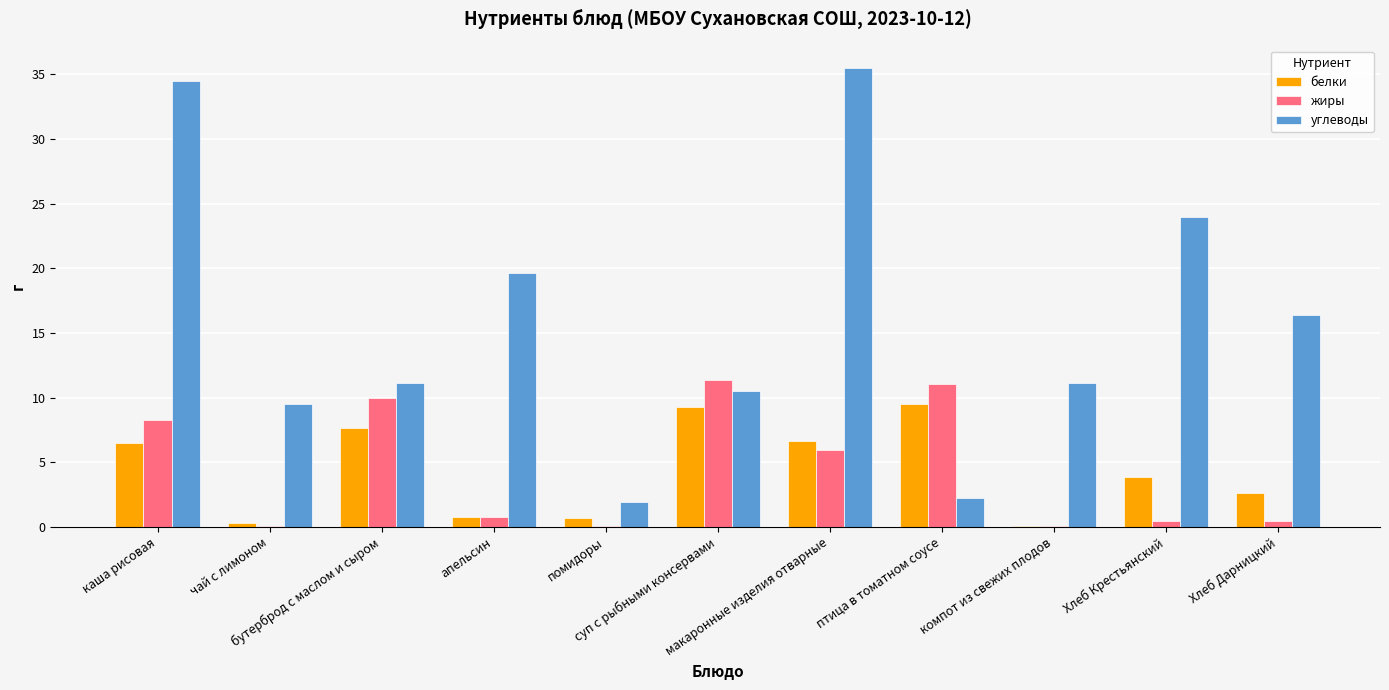

Are the bars horizontal?

No